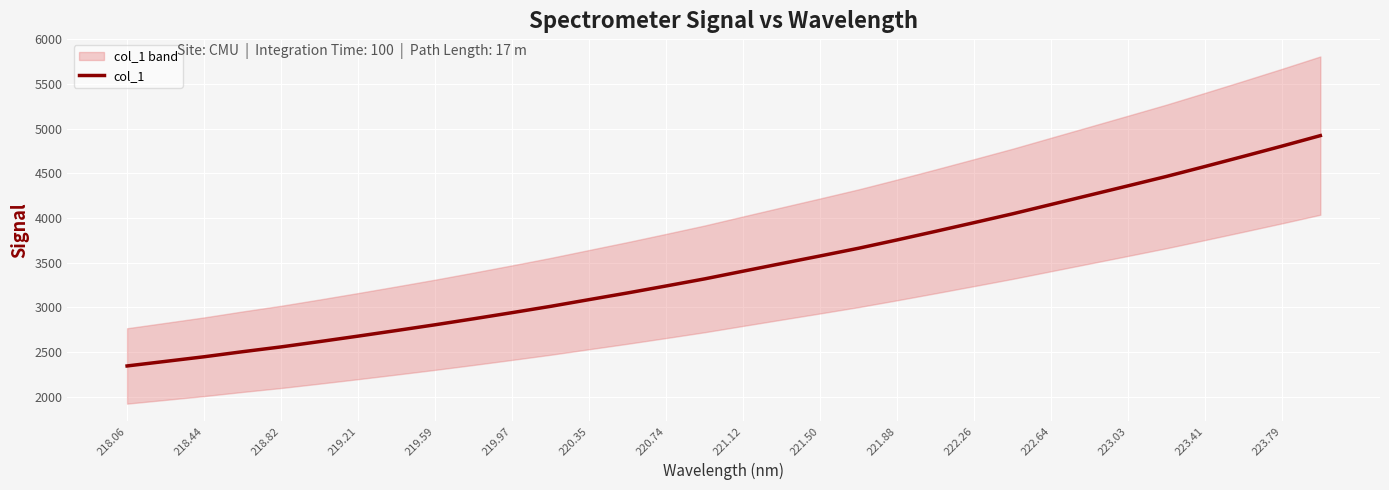

The col_1 series shows 5281.0 at 221.12. True or false?

False